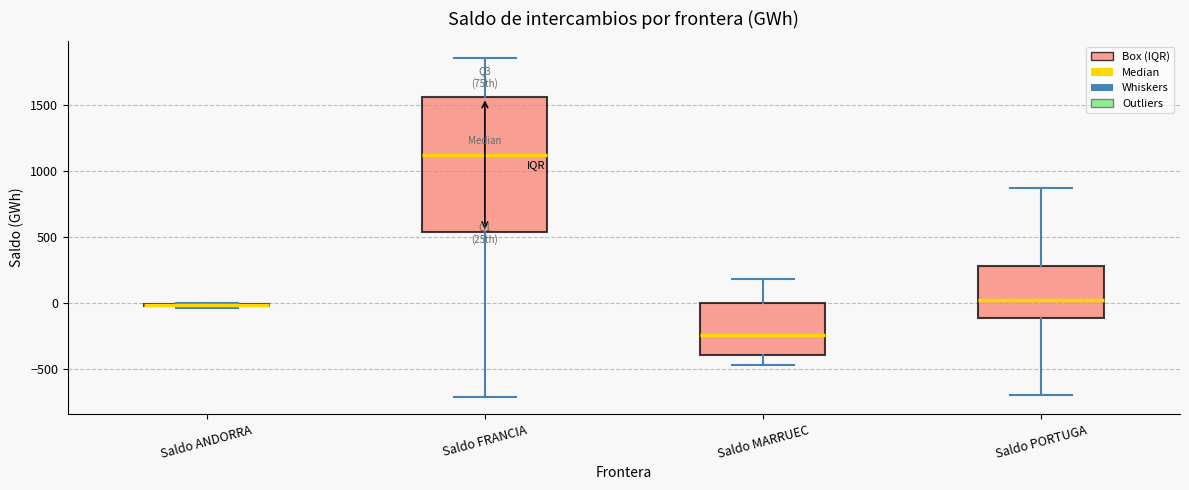

Comparing the boxes themselves (not the whiskers), which one is the tallest?

Saldo FRANCIA